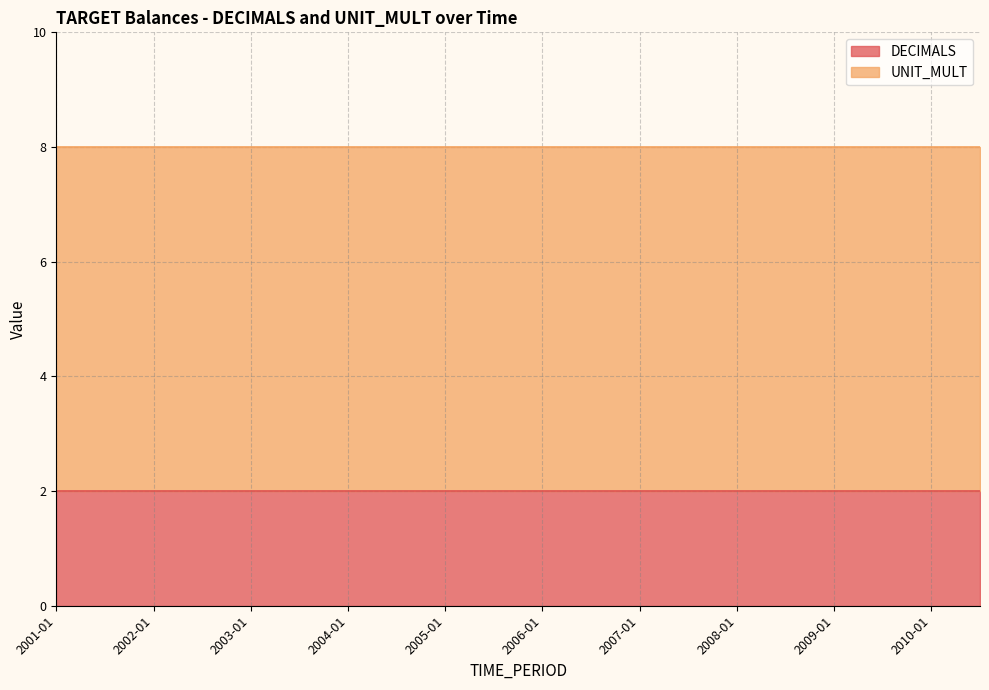

True or false: UNIT_MULT has a value of 3 at 2001-07.

False